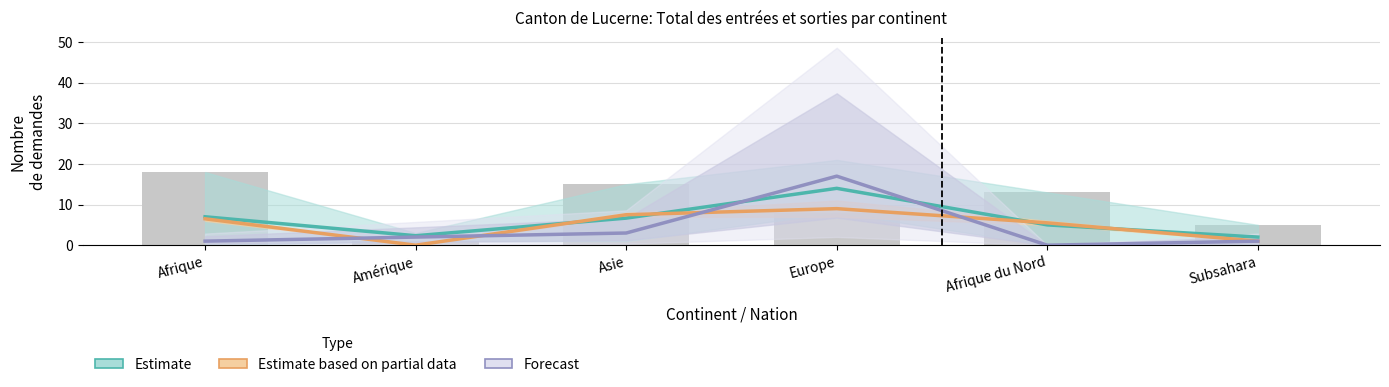

Between Afrique and Amérique, which series saw the biggest shift?

Estimate based on partial data